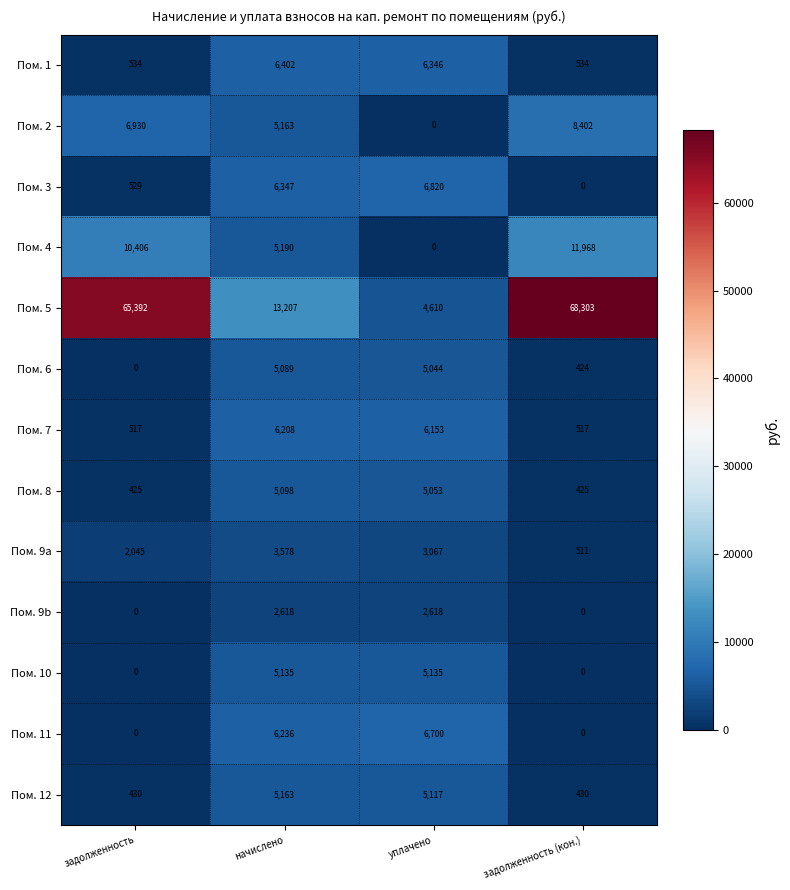

The Пом. 10 series shows 0 at задолженность. True or false?

True